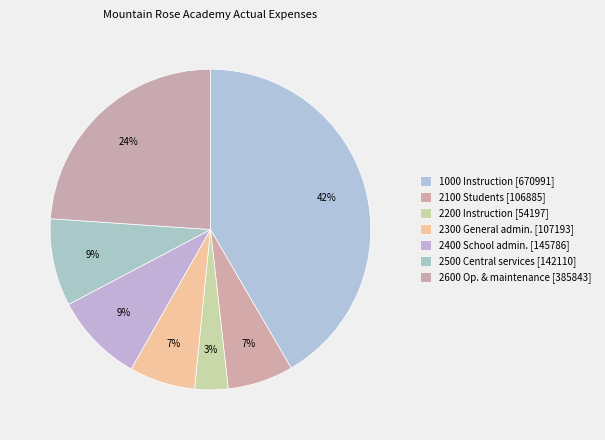

How many segments does this pie chart have?

7